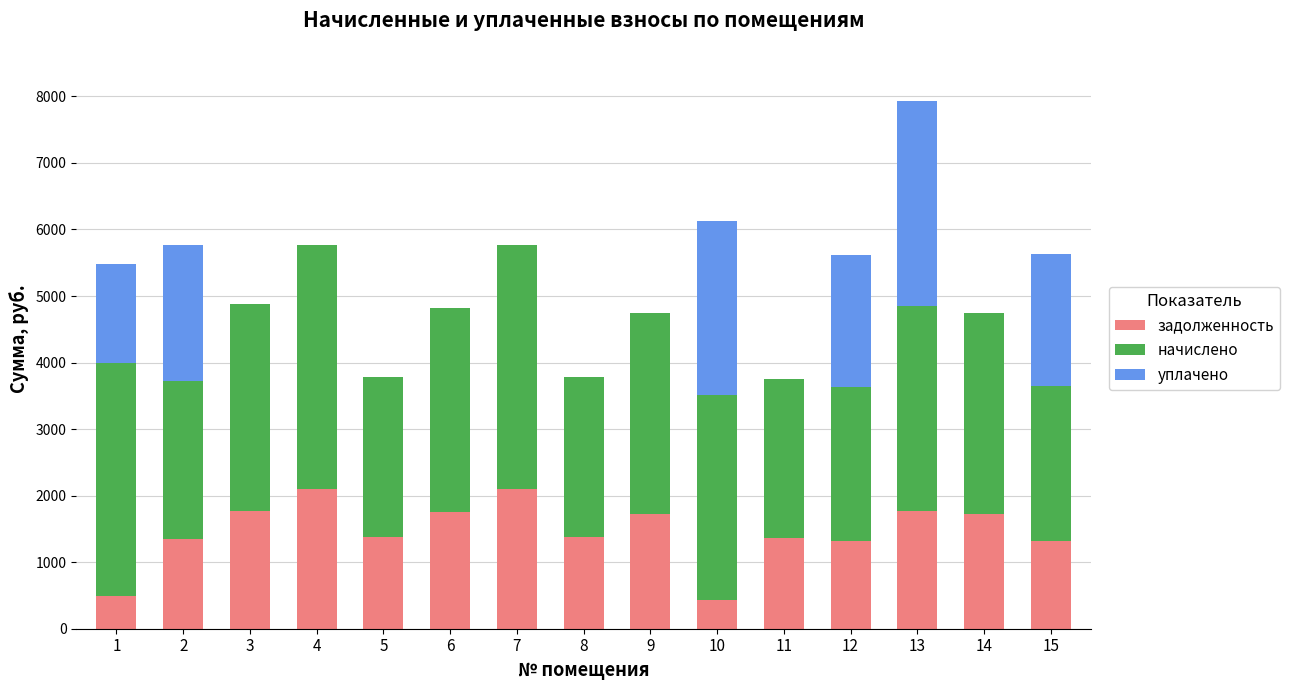

What is the maximum value for задолженность?

2097.6